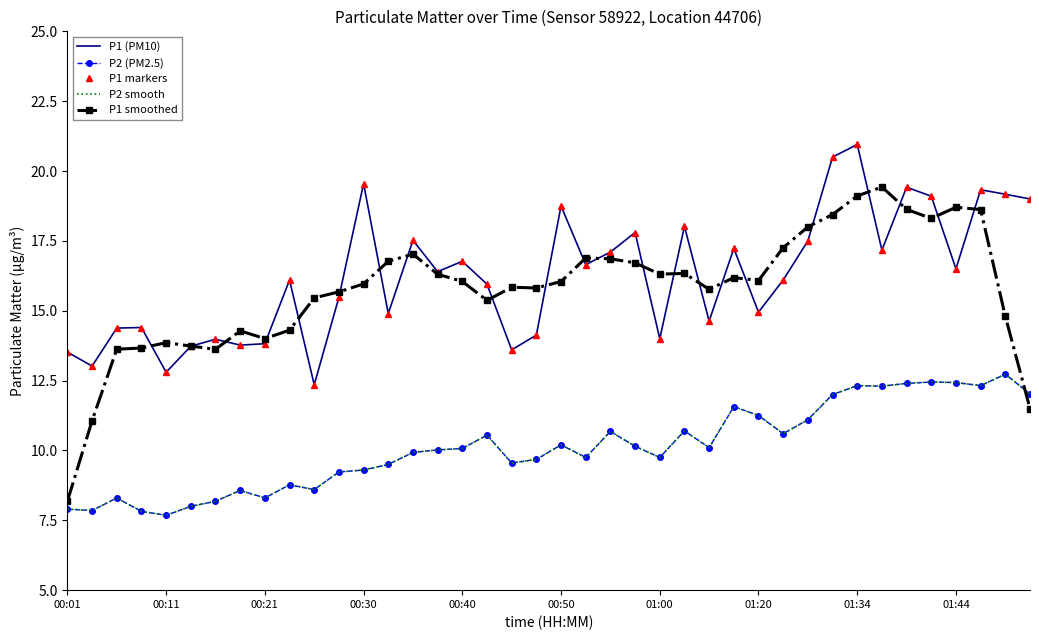

At how many categories does at least one series exceed 19?

8